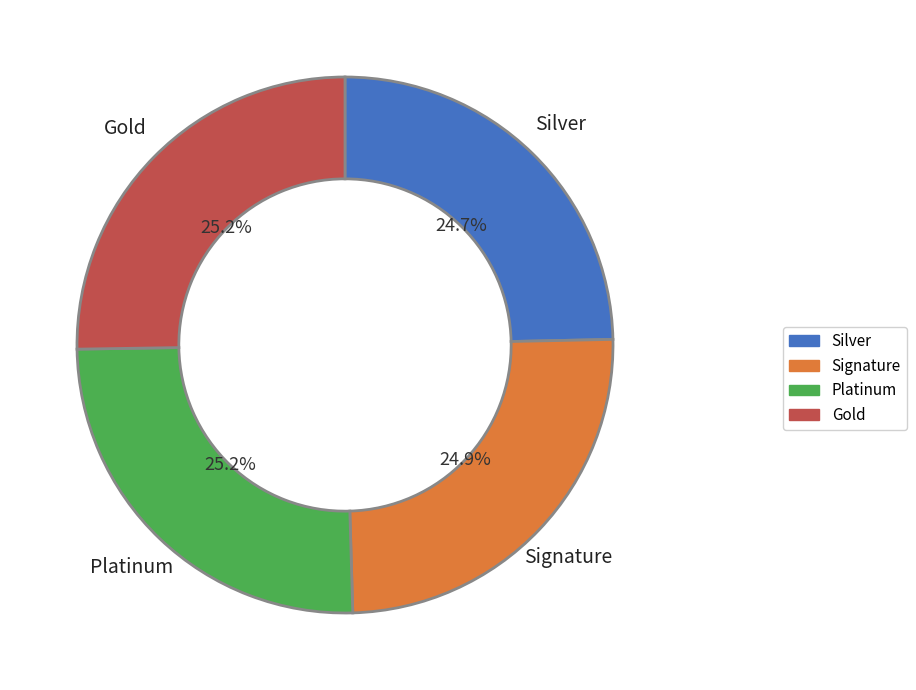

Is there any slice that represents more than half of the pie?

No